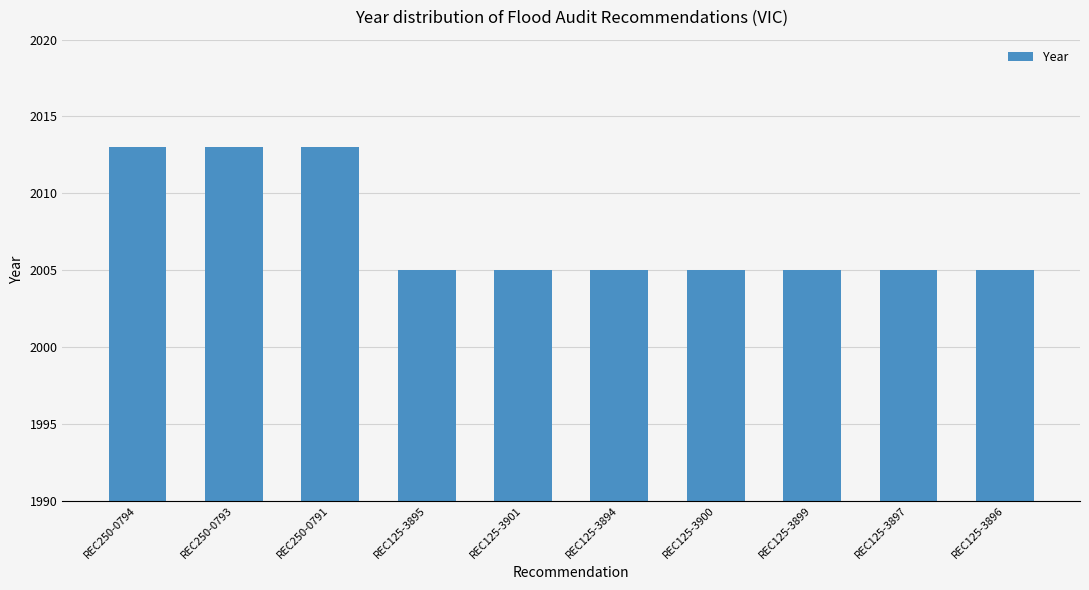

What is the sum of all values?

20074